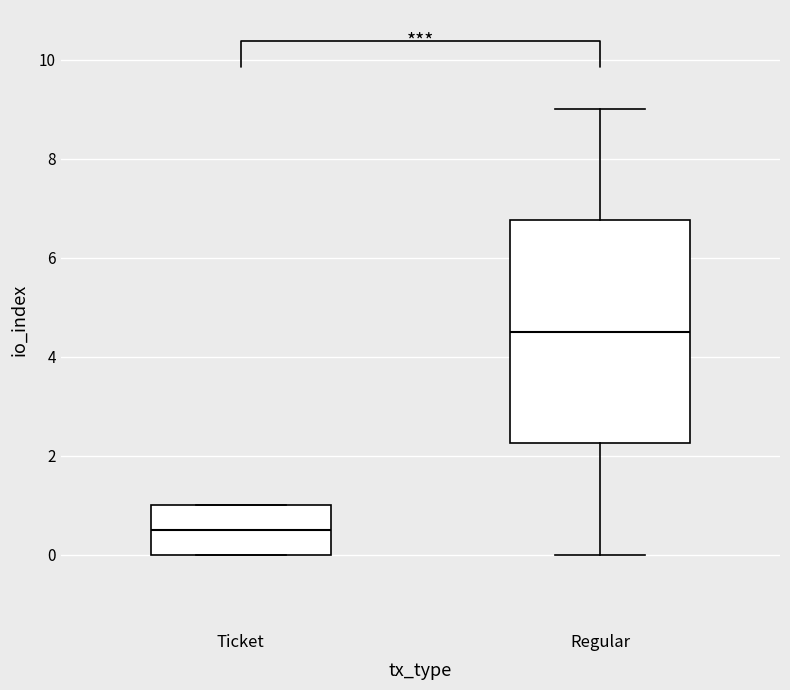

Comparing the boxes themselves (not the whiskers), which one is the tallest?

Regular